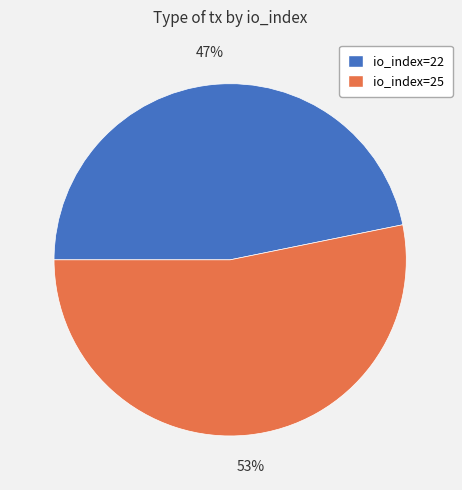

Combined, do io_index=25 and io_index=22 account for over 50%?

Yes